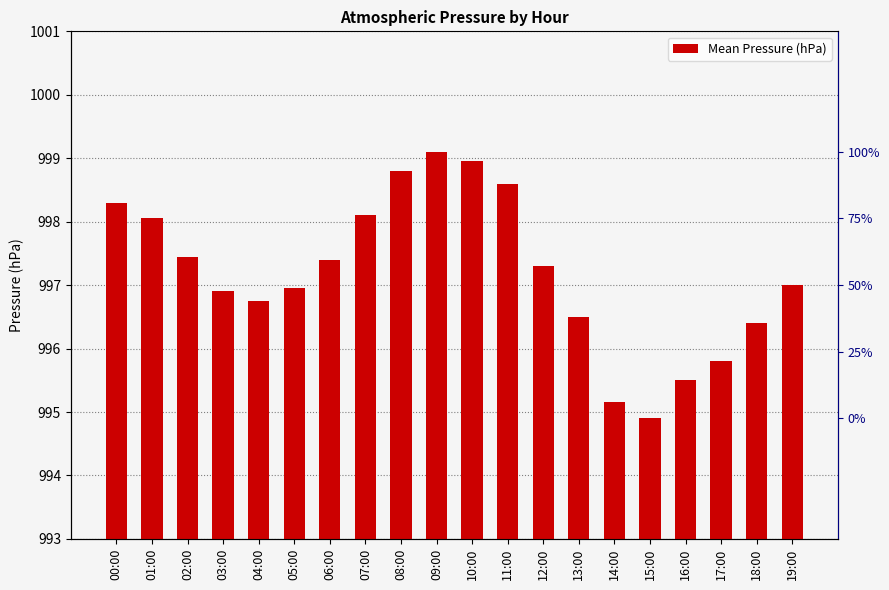

What is the sum of the values at 02:00 and 09:00?

1996.6